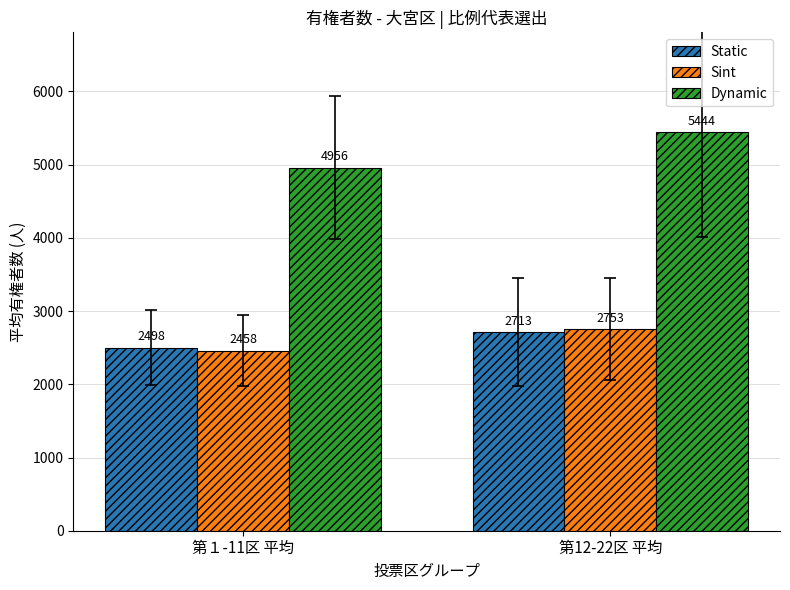

At which category is the sum across all series the highest?

第12-22区 平均